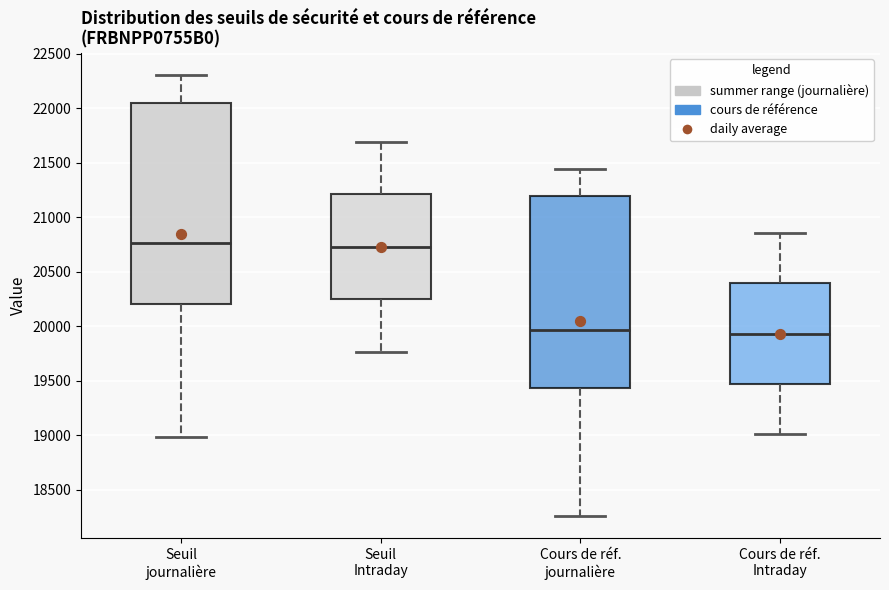

Comparing the boxes themselves (not the whiskers), which one is the tallest?

Seuil journalière